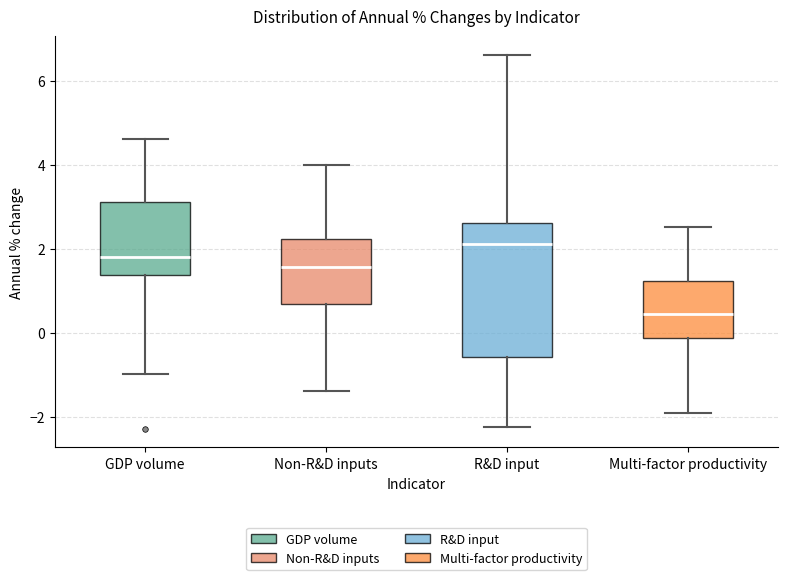

Where does the lower whisker of the box for Multi-factor productivity end on the y-axis? The values are not printed on the chart, so give them approximately, as read against the axis.

-2.0